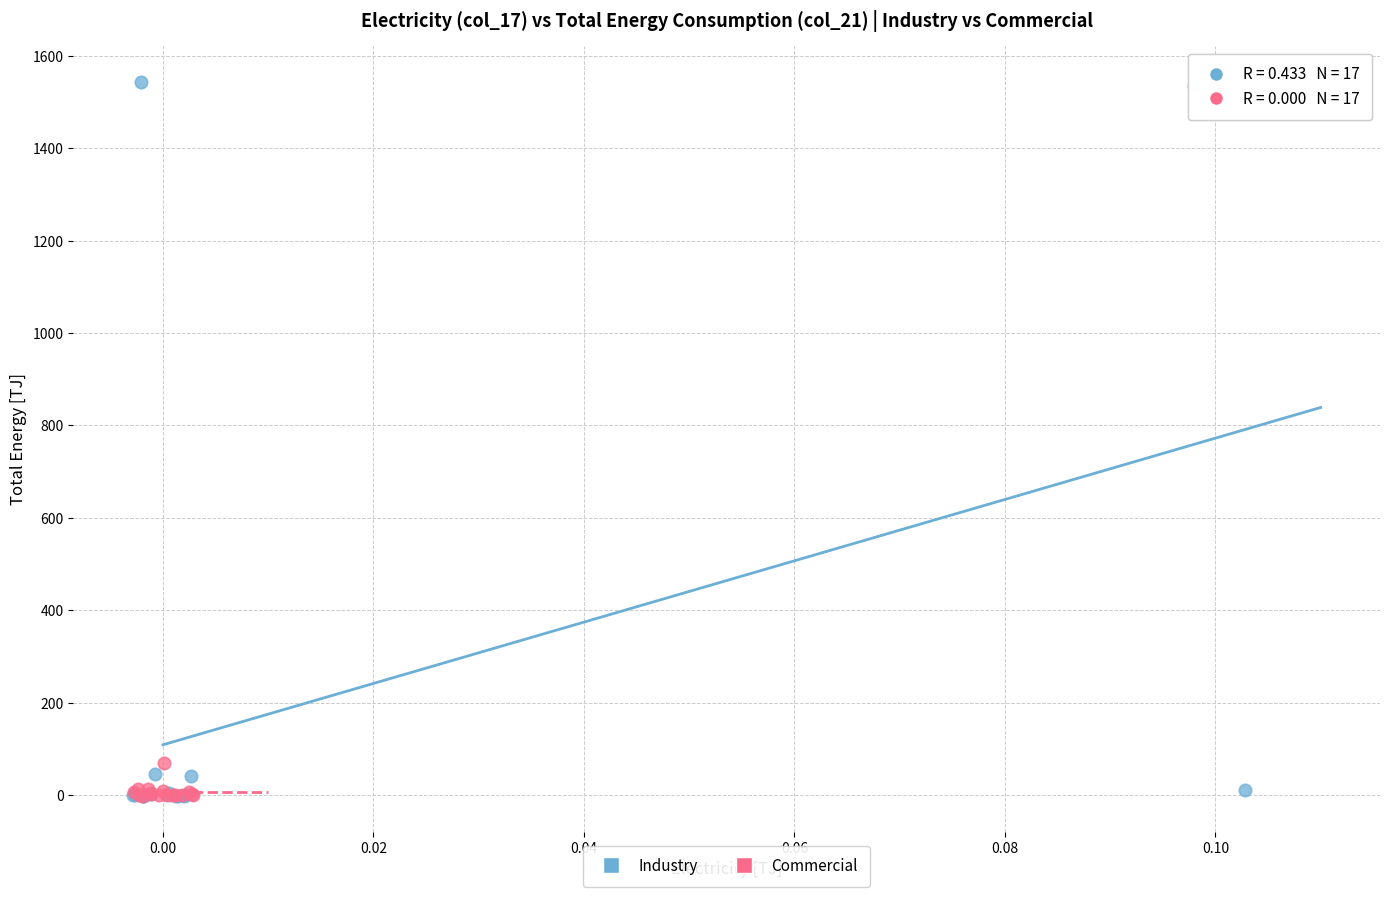

What are all the series names shown in the legend?

Industry, Commercial